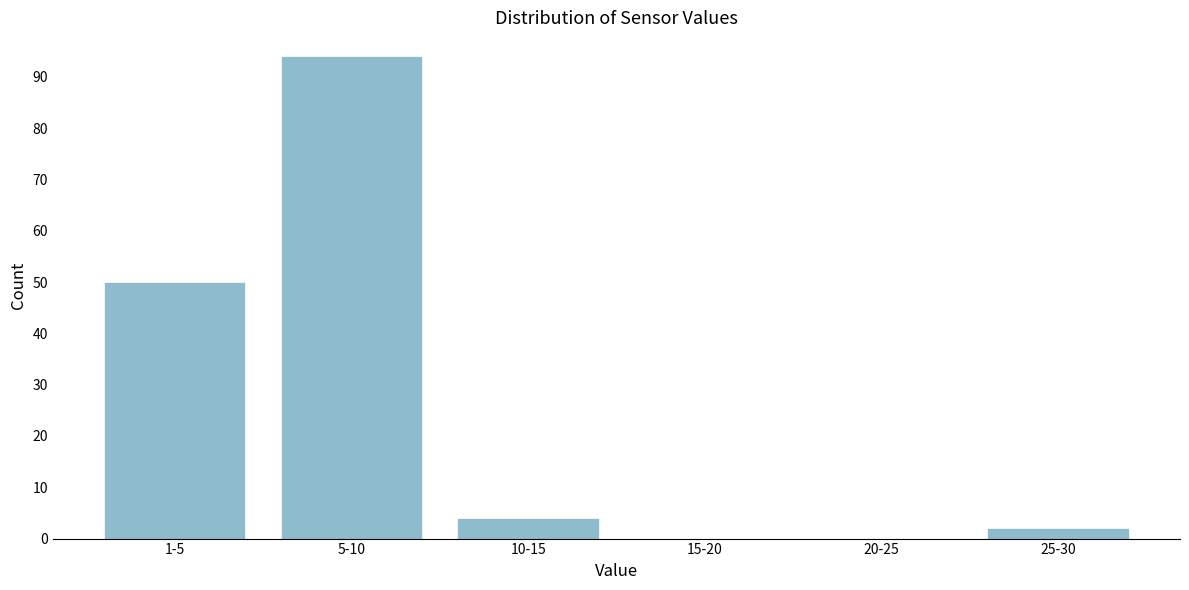

Reading left to right, list all the values displayed in this chart.

1-5=50	5-10=94	10-15=4	15-20=0	20-25=0	25-30=2